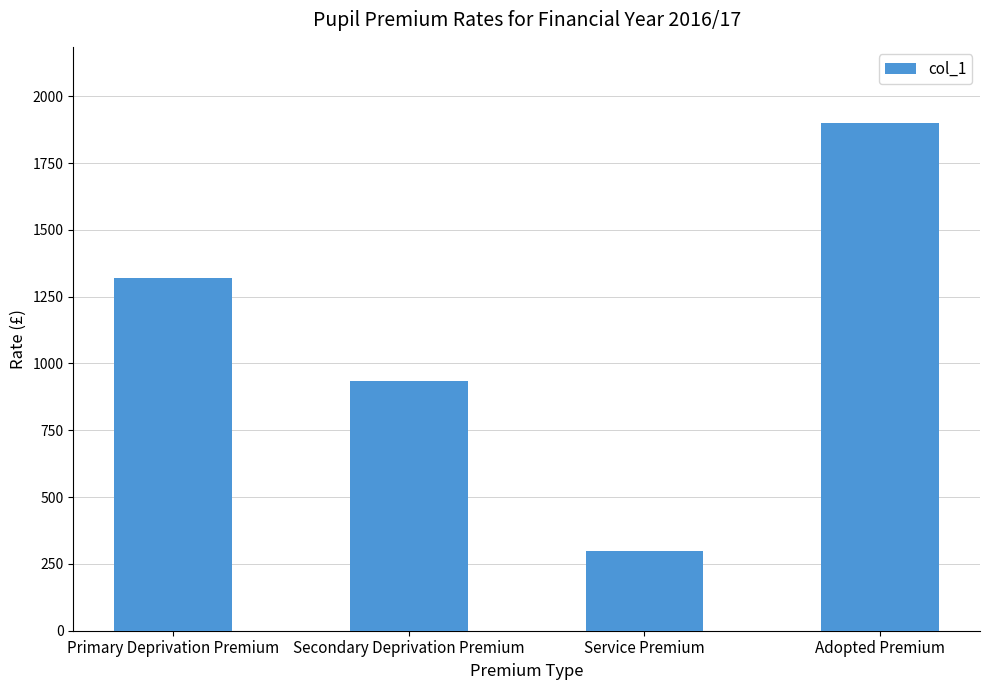

The chart shows a value of 300 at Service Premium. True or false?

True